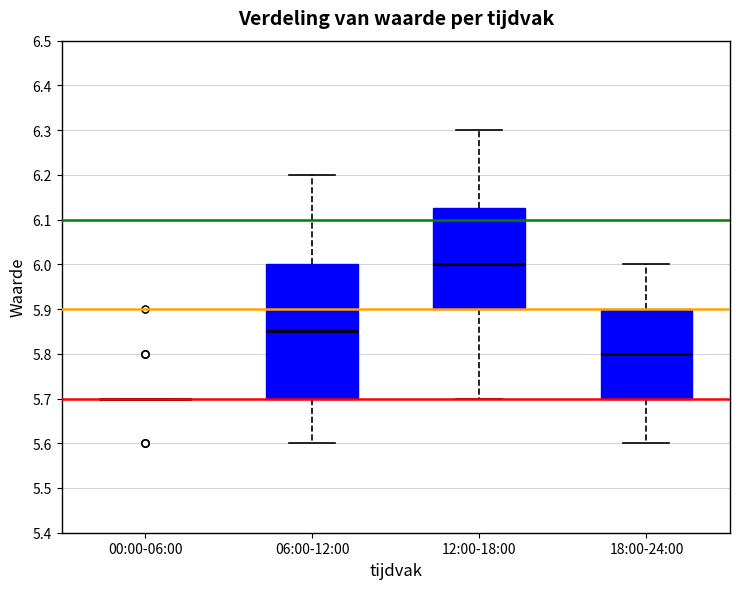

Reading left to right, read every box against the y-axis: the position of its median line, the range the box covers, and the ends of its whiskers. The values are not printed on the chart, so give them approximately, as read against the axis.

00:00-06:00: box collapsed to a line at 5.70, whiskers 5.70 to 5.70
06:00-12:00: median 5.85, box 5.70 to 6.00, whiskers 5.60 to 6.20
12:00-18:00: median 6.00, box 5.90 to 6.13, whiskers 5.70 to 6.30
18:00-24:00: median 5.80, box 5.70 to 5.90, whiskers 5.60 to 6.00